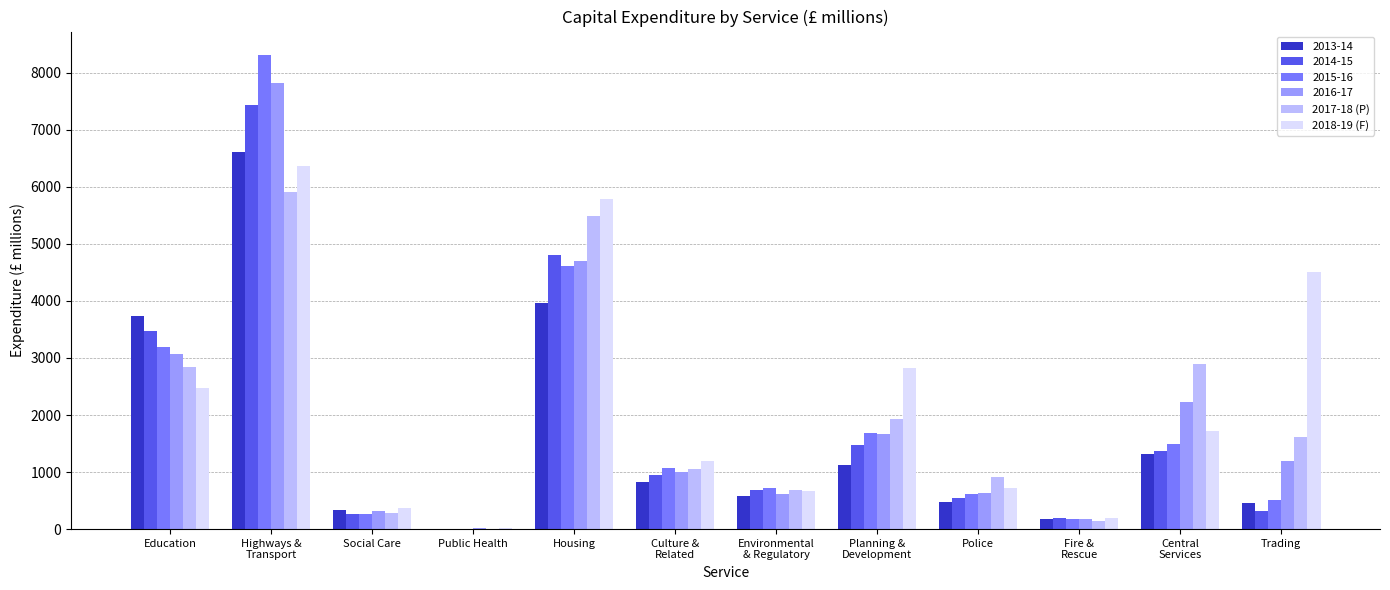

The value of 2015-16 at Police is 611.3. True or false?

True